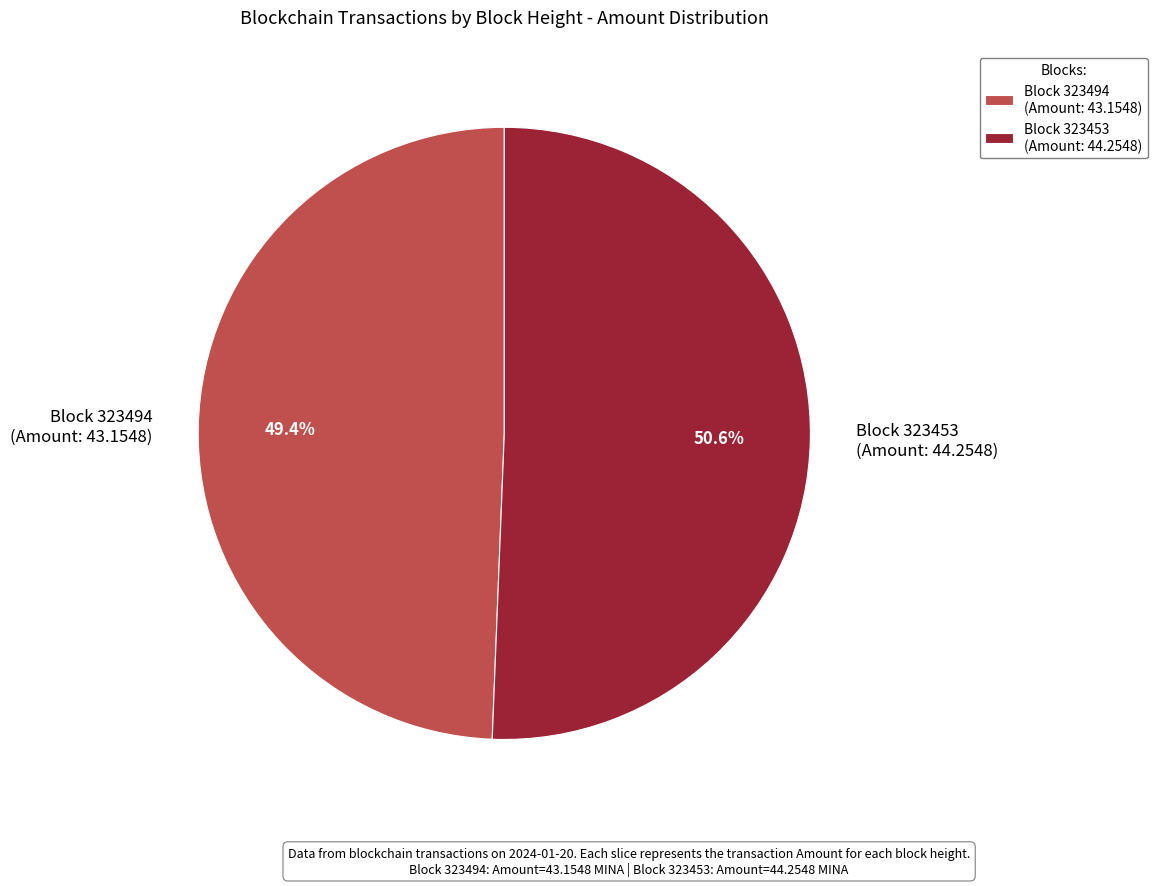

How many segments does this pie chart have?

2